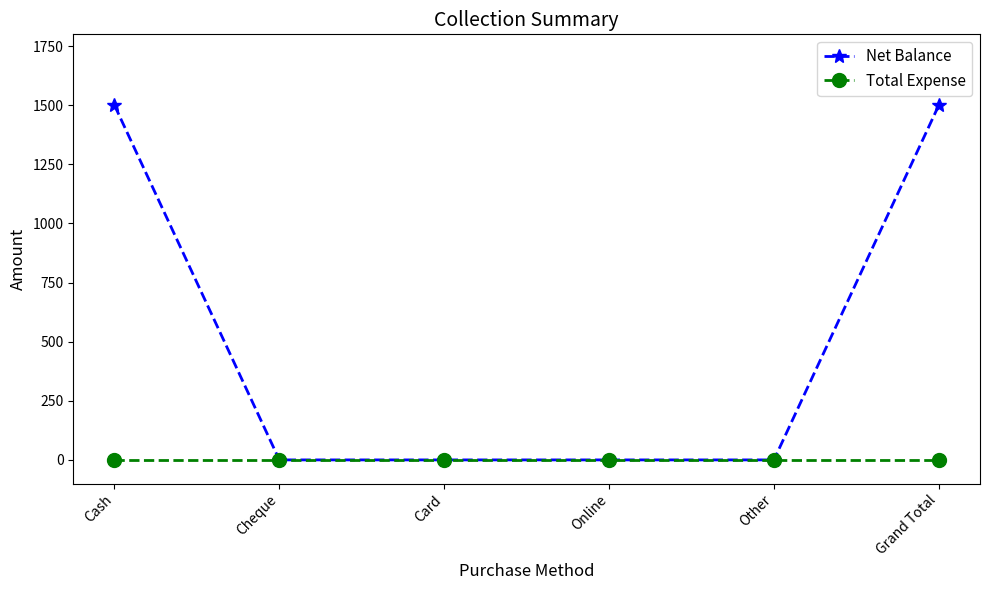

Rank the series by their maximum value, from lowest to highest.

Total Expense, Net Balance